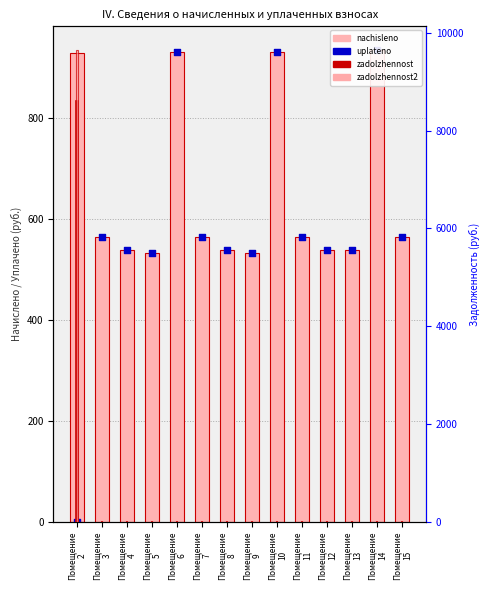

Which series reaches the minimum Y coordinate?

uplateno